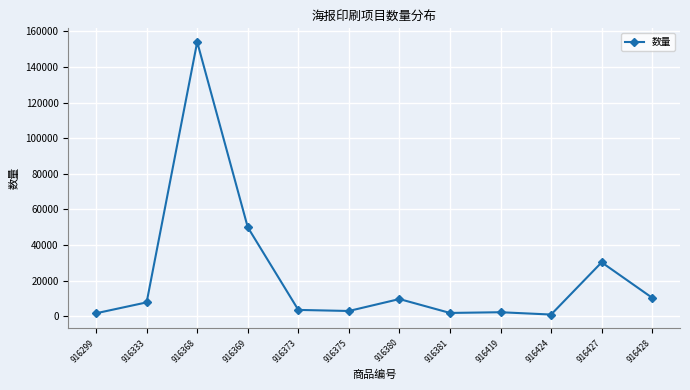

Where is the data nearest to the value 77500?

916369